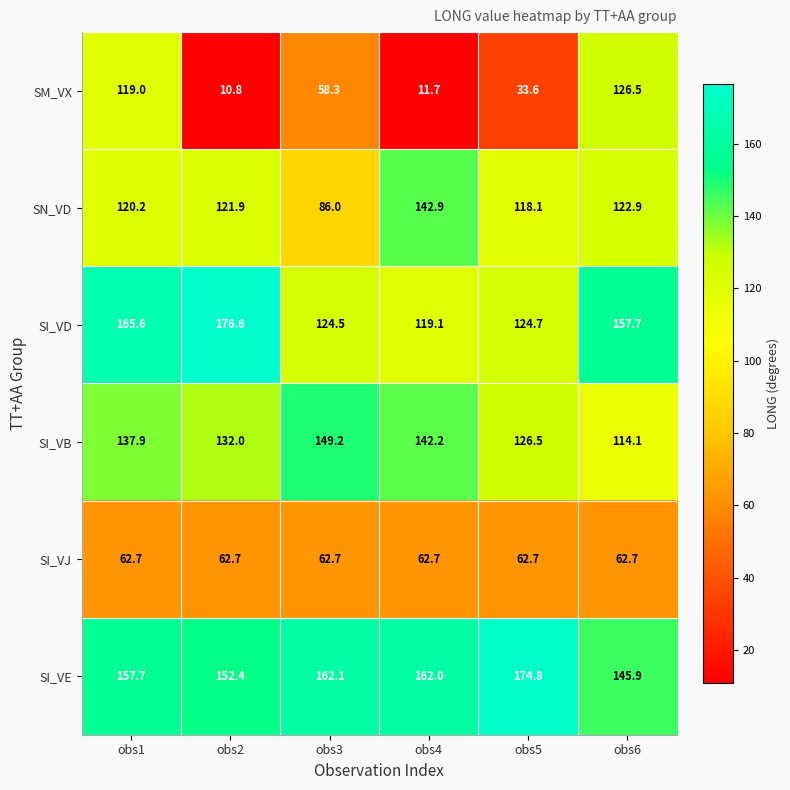

The SI_VJ series shows 41.6 at obs2. True or false?

False